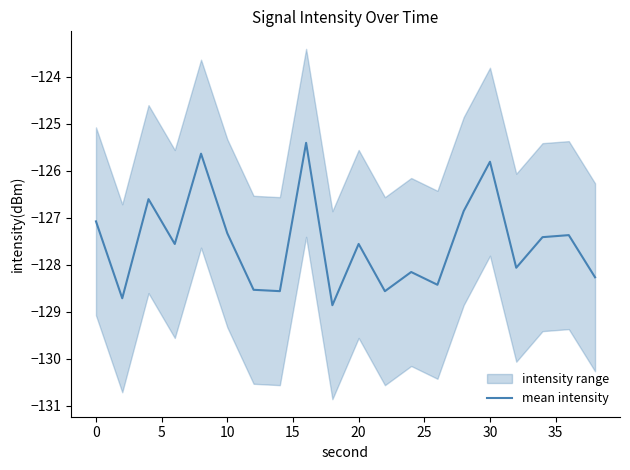

True or false: mean intensity has a value of -127.1 at 0.

True